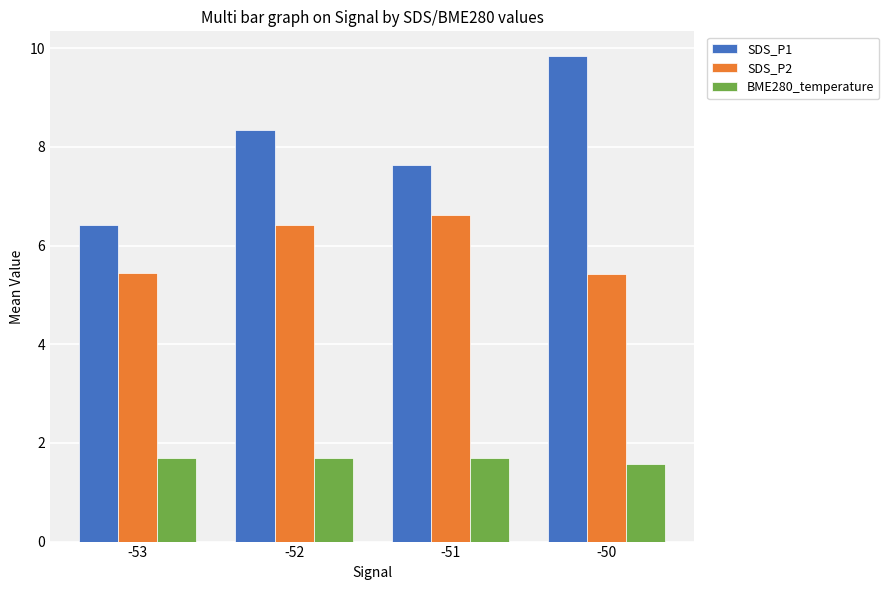

How many groups of bars are there?

4